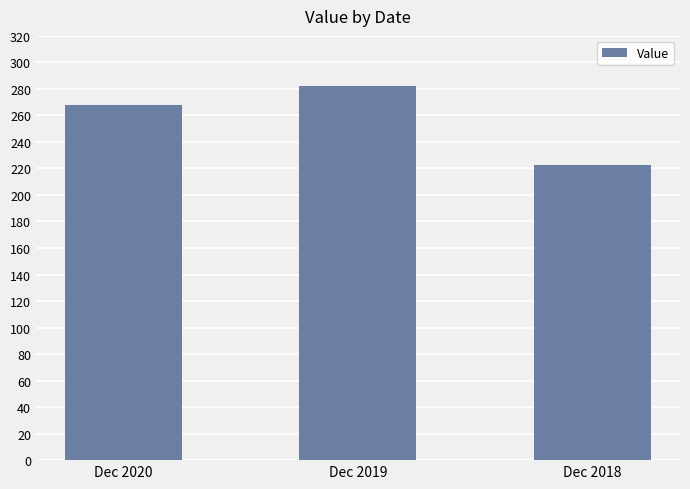

Where does the data first go above 267?

Dec 2020